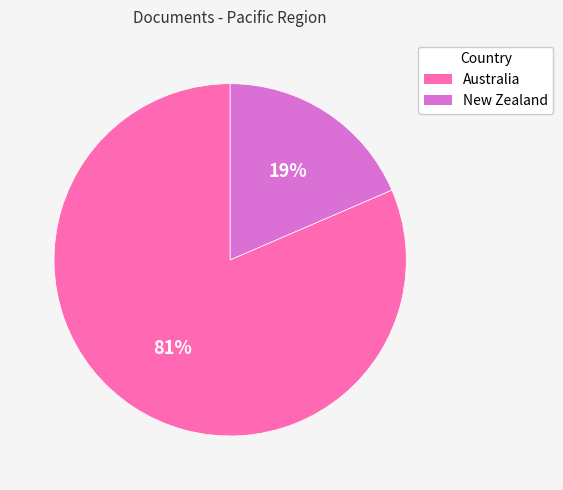

Between Australia and New Zealand, which is larger?

Australia